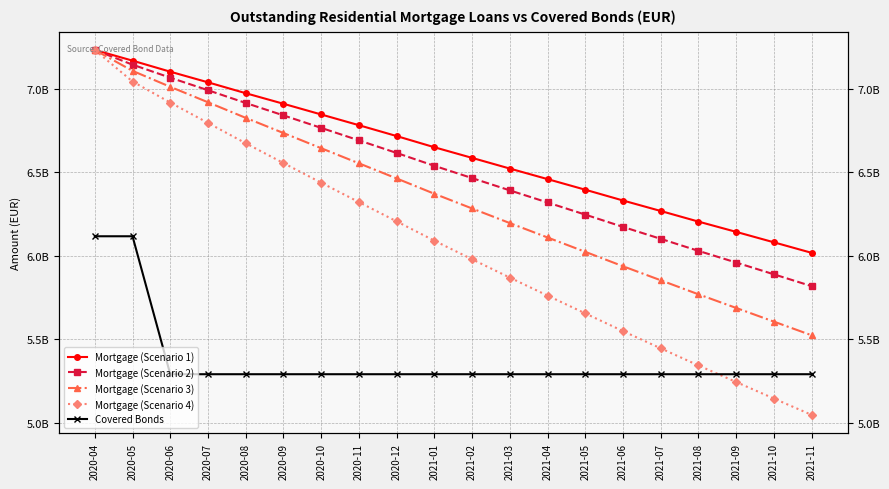

Reading left to right, what are all the values shown in this chart?

Mortgage (Scenario 1): 2020-04=7231125375.2	2020-05=7167261699.3	2020-06=7101195770.2	2020-07=7037612763.6	2020-08=6972545726.9	2020-09=6909350063.9	2020-10=6845365116.5	2020-11=6781212136.6	2020-12=6716219478.0	2021-01=6649326212.4	2021-02=6585684207.6	2021-03=6521841562.4	2021-04=6458788045.1	2021-05=6395329899.1	2021-06=6330819542.8	2021-07=6268109956.6	2021-08=6204635793.1	2021-09=6143180678.8	2021-10=6080695880.1	2021-11=6017801422.5
Mortgage (Scenario 2): 2020-04=7231125375.2	2020-05=7143169268.0	2020-06=7065420346.4	2020-07=6990379040.0	2020-08=6914098611.3	2020-09=6839907597.2	2020-10=6765166581.4	2020-11=6690491876.9	2020-12=6615222204.9	2021-01=6538317953.0	2021-02=6464845314.8	2021-03=6391404731.2	2021-04=6318964974.0	2021-05=6246355636.5	2021-06=6172946726.3	2021-07=6101520020.2	2021-08=6029573142.0	2021-09=5959809830.4	2021-10=5889266892.6	2021-11=5818548322.7
Mortgage (Scenario 3): 2020-04=7231125375.2	2020-05=7106250781.0	2020-06=7010716203.2	2020-07=6918308143.4	2020-08=6825108188.1	2020-09=6734401412.9	2020-10=6643578237.5	2020-11=6553244939.5	2020-12=6462753386.2	2021-01=6371093482.1	2021-02=6283199847.4	2021-03=6195749484.3	2021-04=6109677292.4	2021-05=6023845507.1	2021-06=5937647905.3	2021-07=5853757763.1	2021-08=5769764244.4	2021-09=5688250276.4	2021-10=5606377340.5	2021-11=5524723254.3
Mortgage (Scenario 4): 2020-04=7231125375.2	2020-05=7042502564.2	2020-06=6916591284.3	2020-07=6794740416.2	2020-08=6673071067.1	2020-09=6554785006.0	2020-10=6437314803.1	2020-11=6321240834.1	2020-12=6205928419.0	2021-01=6090408145.1	2021-02=5979385246.4	2021-03=5869657406.2	2021-04=5762095049.5	2021-05=5655606868.1	2021-06=5549617757.4	2021-07=5446614262.2	2021-08=5344328957.2	2021-09=5245139616.2	2021-10=5146404558.7	2021-11=5048651212.5
Covered Bonds: 2020-04=6117000000.0	2020-05=6117000000.0	2020-06=5292000000.0	2020-07=5292000000.0	2020-08=5292000000.0	2020-09=5292000000.0	2020-10=5292000000.0	2020-11=5292000000.0	2020-12=5292000000.0	2021-01=5292000000.0	2021-02=5292000000.0	2021-03=5292000000.0	2021-04=5292000000.0	2021-05=5292000000.0	2021-06=5292000000.0	2021-07=5292000000.0	2021-08=5292000000.0	2021-09=5292000000.0	2021-10=5292000000.0	2021-11=5292000000.0